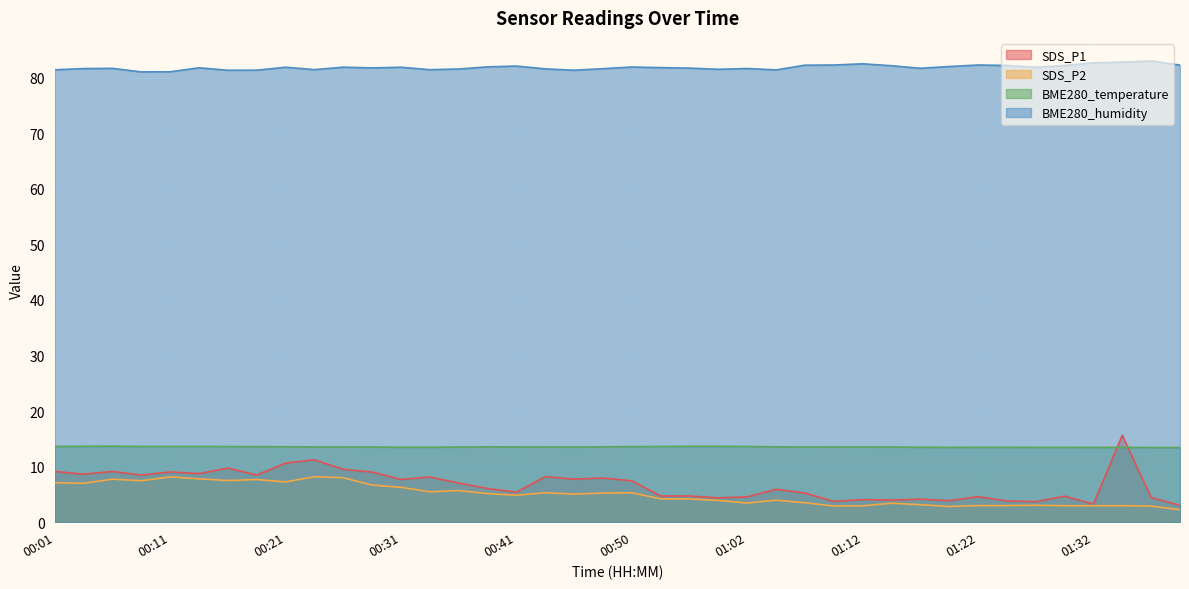

Which series has the largest total across all categories?

BME280_humidity